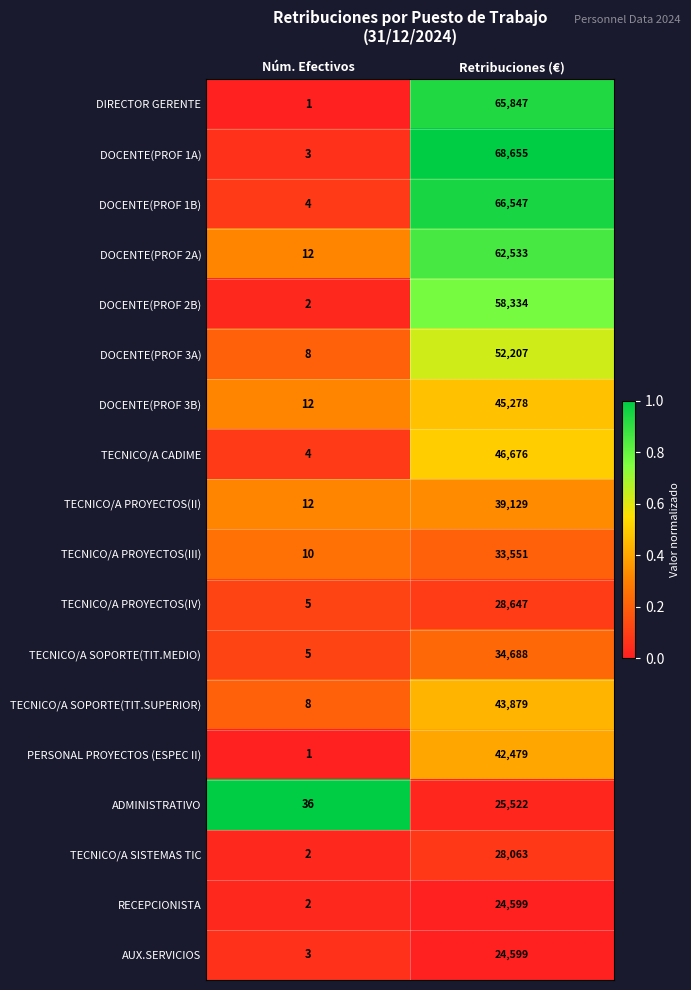

The DOCENTE(PROF 1A) series shows 4 at Núm. Efectivos. True or false?

False